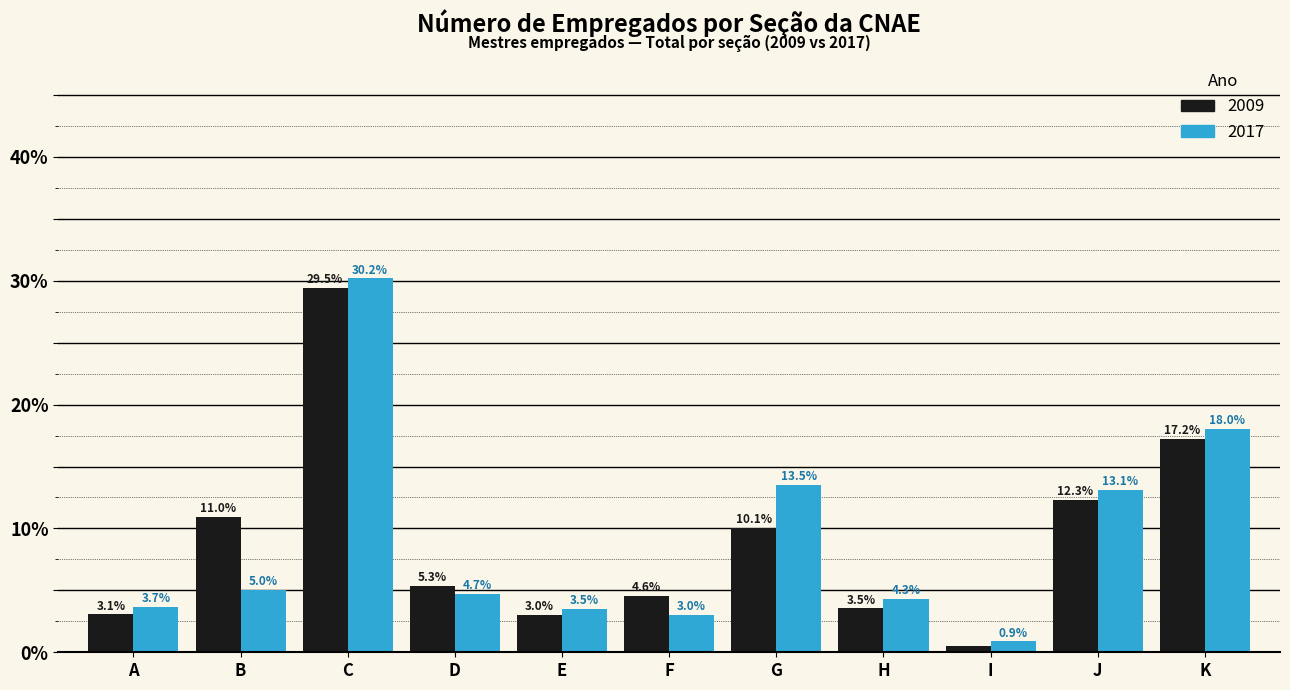

Which series has the widest spread of values?

2017